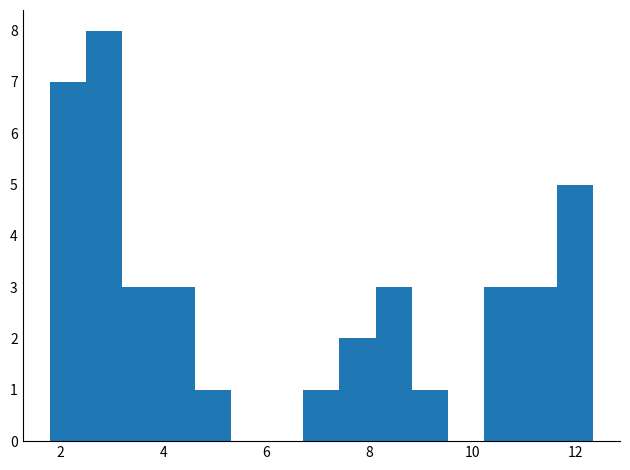

Around what value on the x-axis is the tallest bar? Give the approximate position of its centre, as read against the axis.

2.8